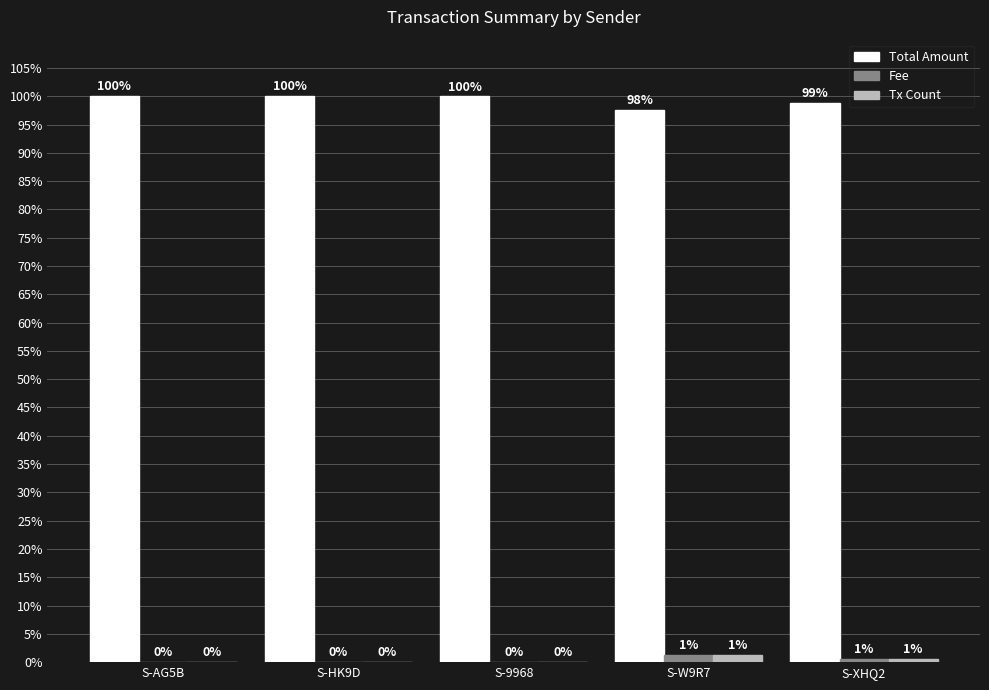

Which series changed the most between S-9968 and S-W9R7?

Total Amount